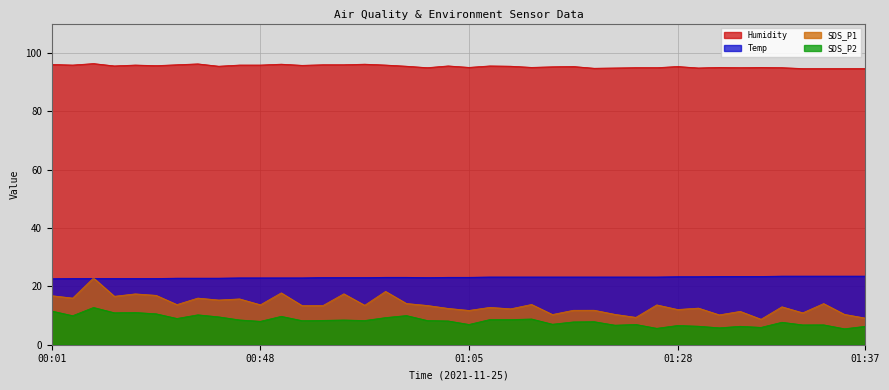

True or false: SDS_P2 and Humidity intersect in this chart.

False